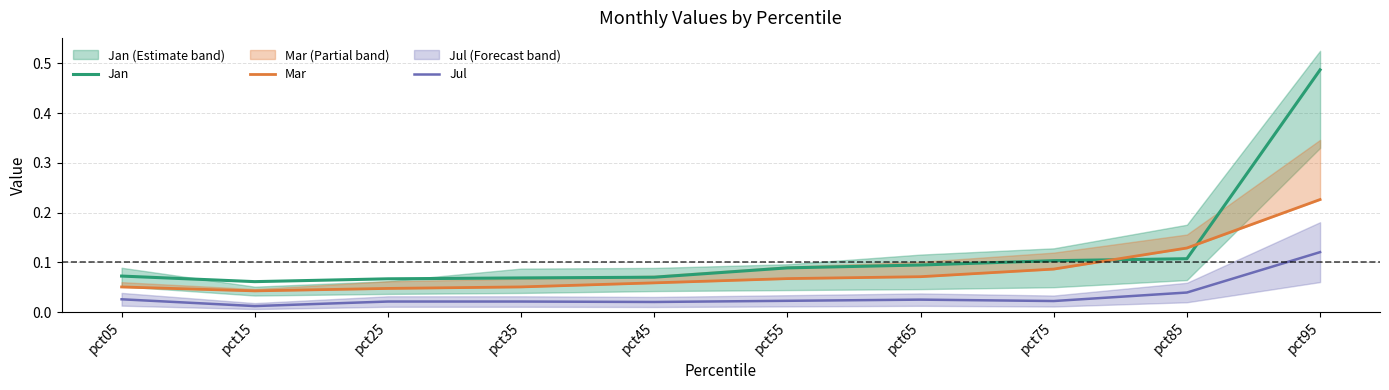

What is the average value of the Mar series?

0.1